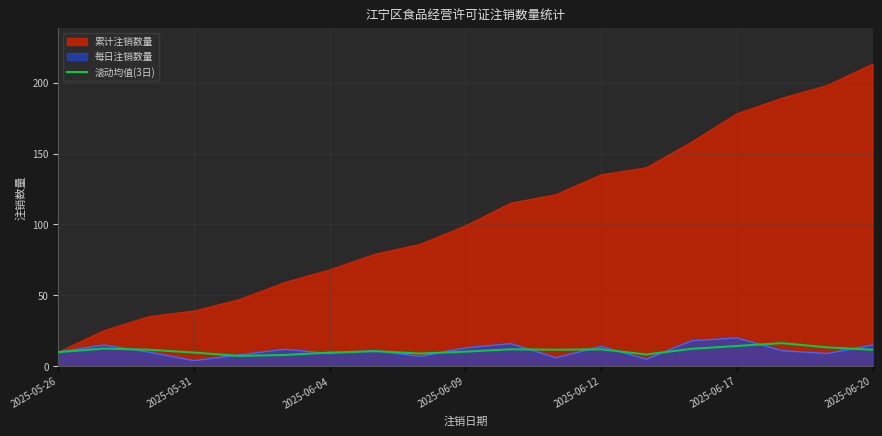

The 滚动均值(3日) series shows 9.7 at 2025-05-31. True or false?

True